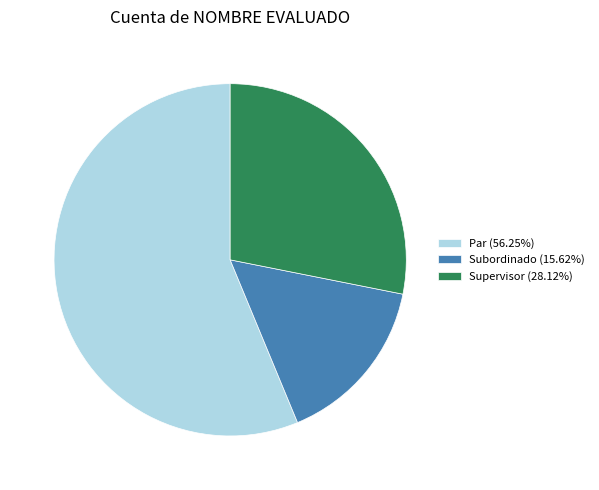

How many segments does this pie chart have?

3